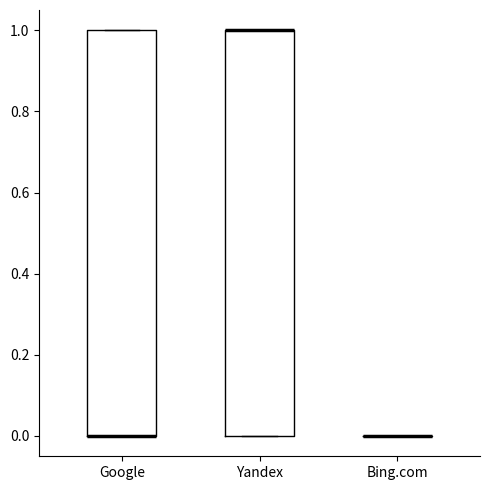

Reading left to right, read every box against the y-axis: the position of its median line, the range the box covers, and the ends of its whiskers. The values are not printed on the chart, so give them approximately, as read against the axis.

Google: median 0 (drawn on the box's lower edge), box 0 to 1, whiskers 0 to 1
Yandex: median 1 (drawn on the box's upper edge), box 0 to 1, whiskers 0 to 1
Bing.com: box collapsed to a line at 0, whiskers 0 to 0